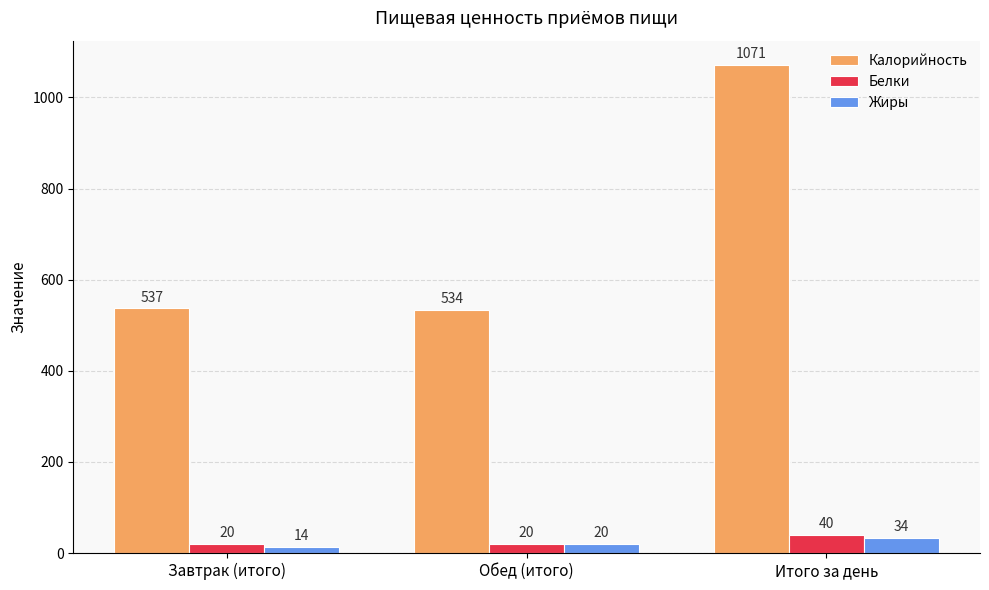

What is the spread (max minus min) of values at Итого за день?

1037